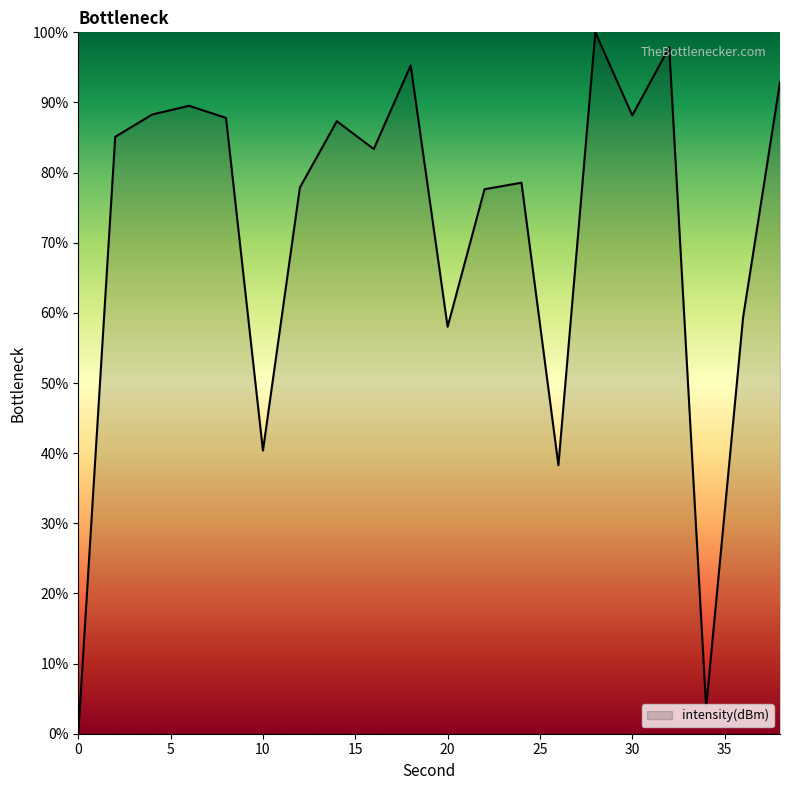

What is the difference between the maximum and minimum values?

100.0